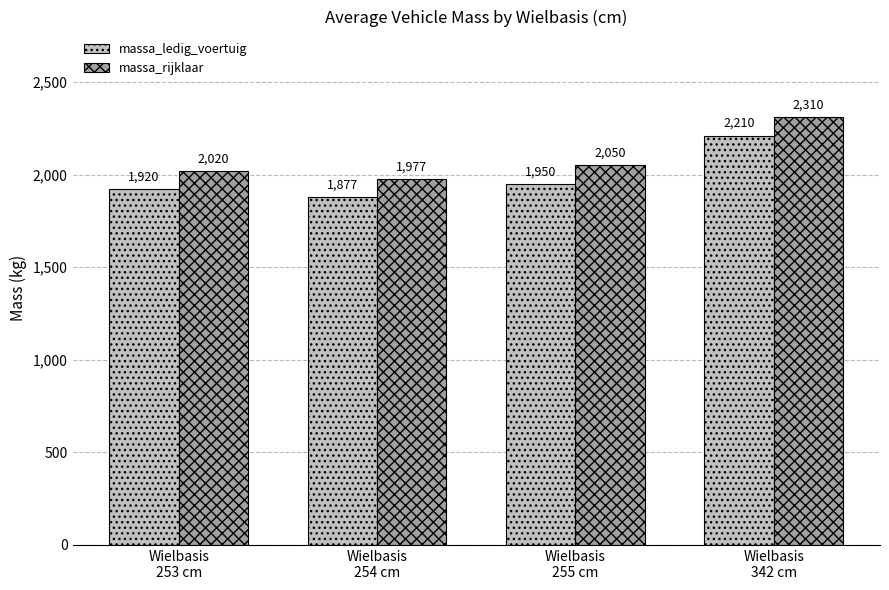

At how many categories does at least one series exceed 1927?

4